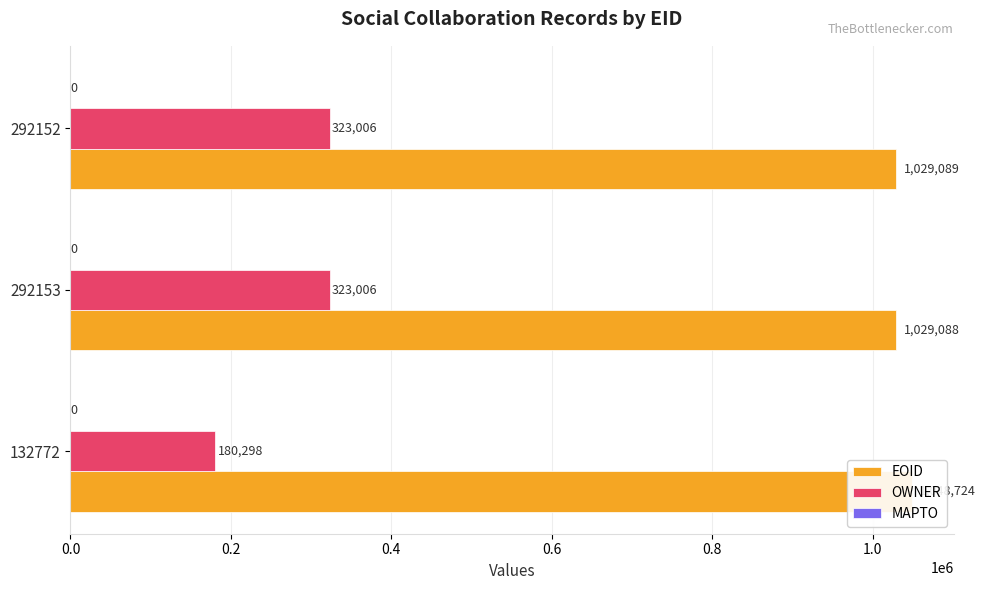

What are all the series names shown in the legend?

EOID, OWNER, MAPTO